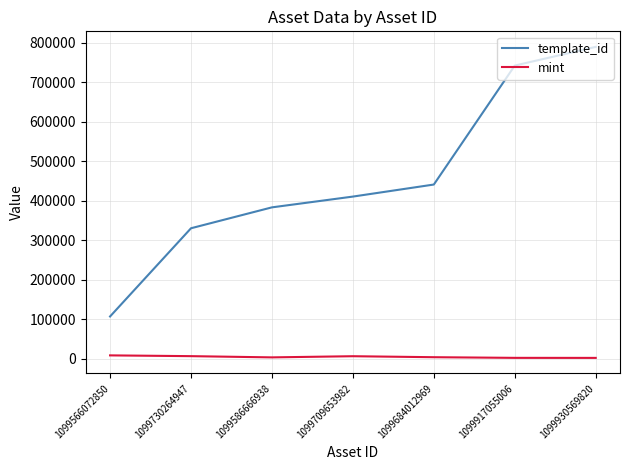

List the series in order of their peak value, highest first.

template_id, mint